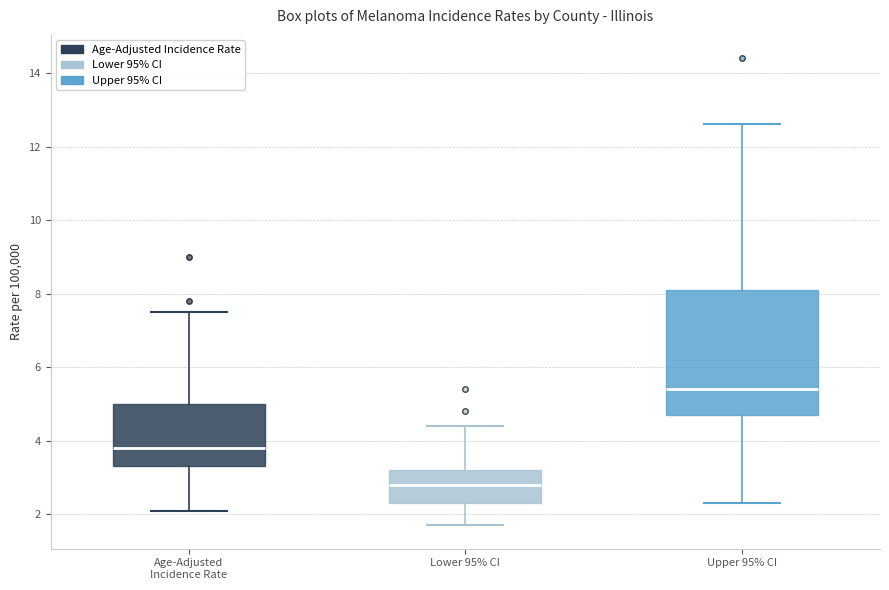

Comparing the boxes themselves (not the whiskers), which one is the tallest?

Upper 95% CI